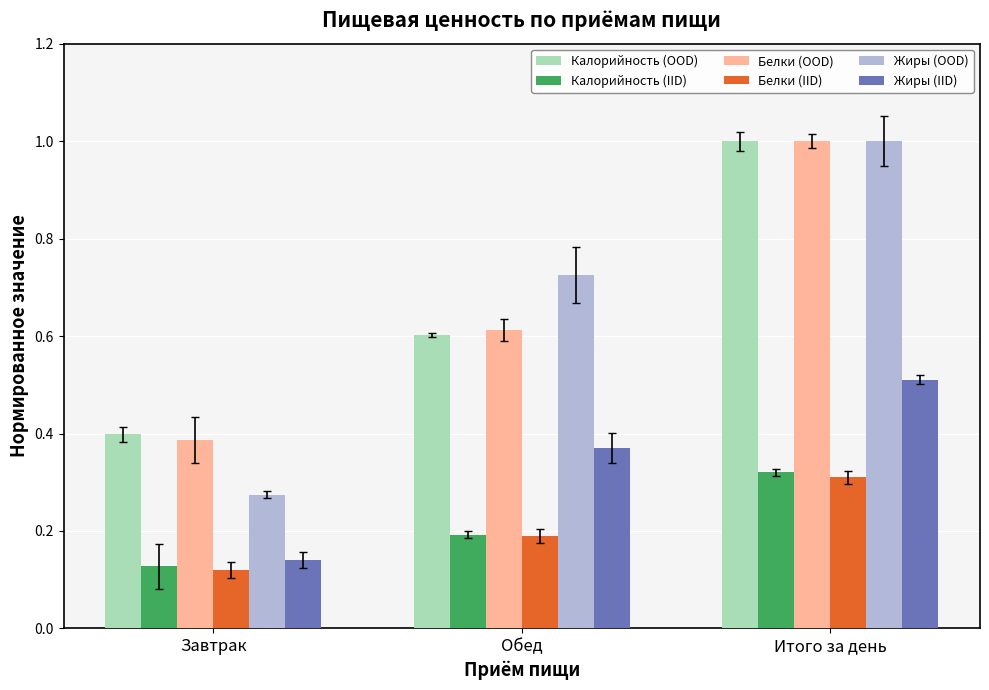

How many bars are there in each group?

6